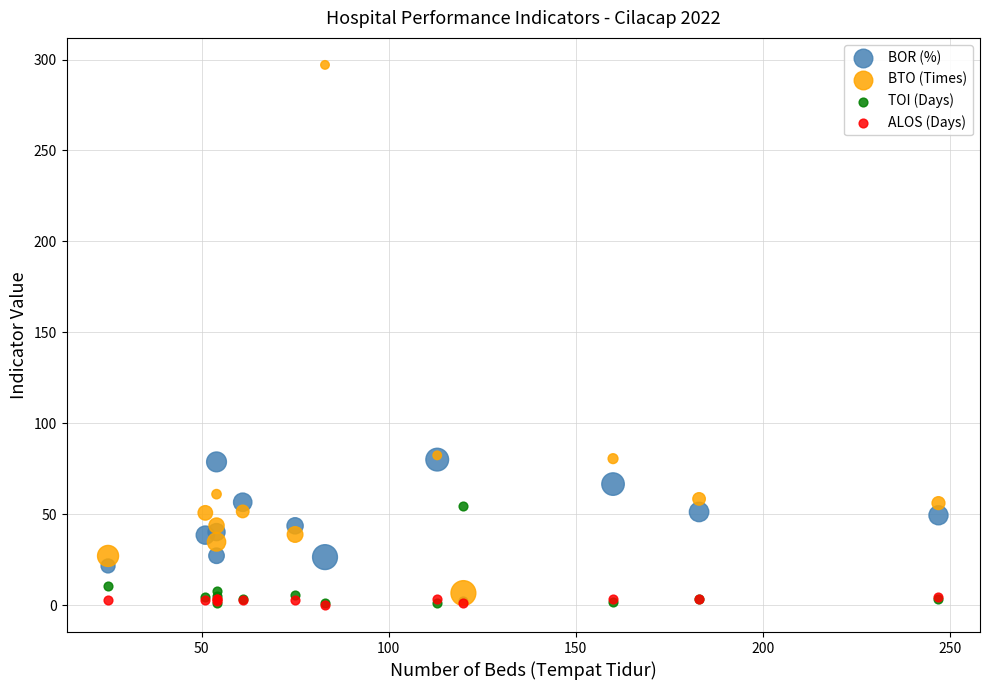

Which series has the widest spread of Y values?

BTO (Times)